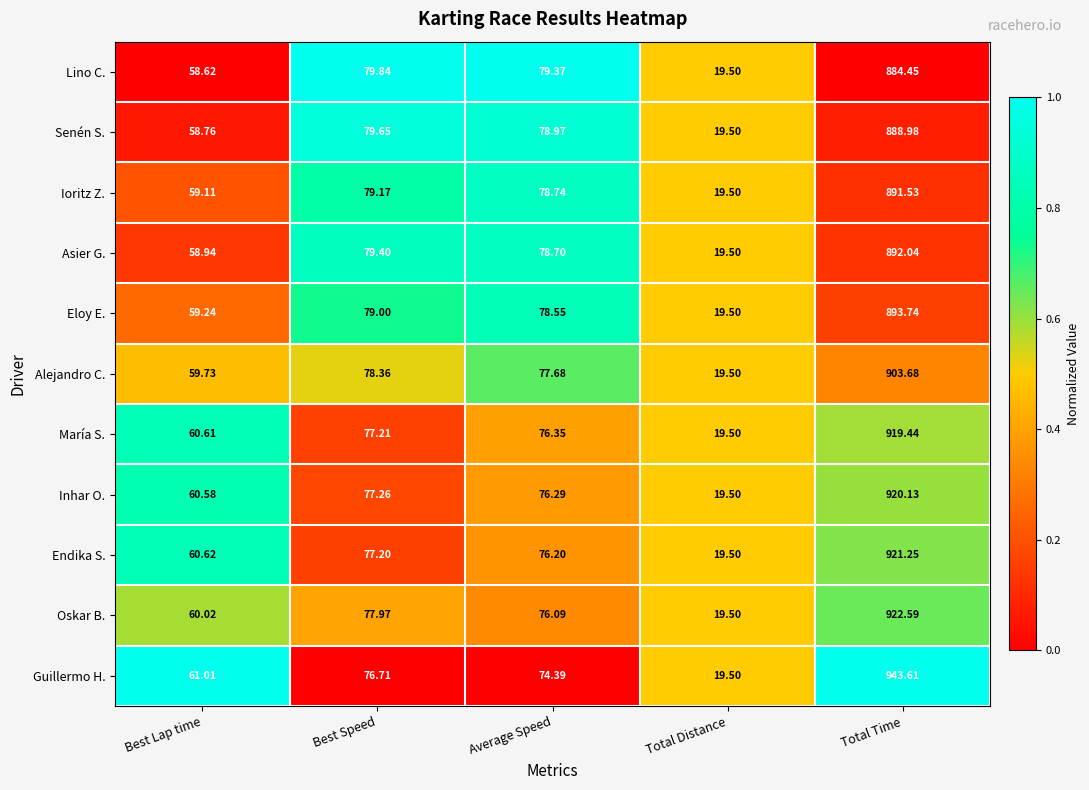

Between Best Lap time and Average Speed, which series saw the biggest shift?

Lino C.